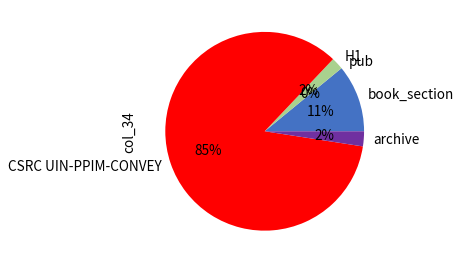

Which category has the biggest portion of the pie?

CSRC UIN-PPIM-CONVEY